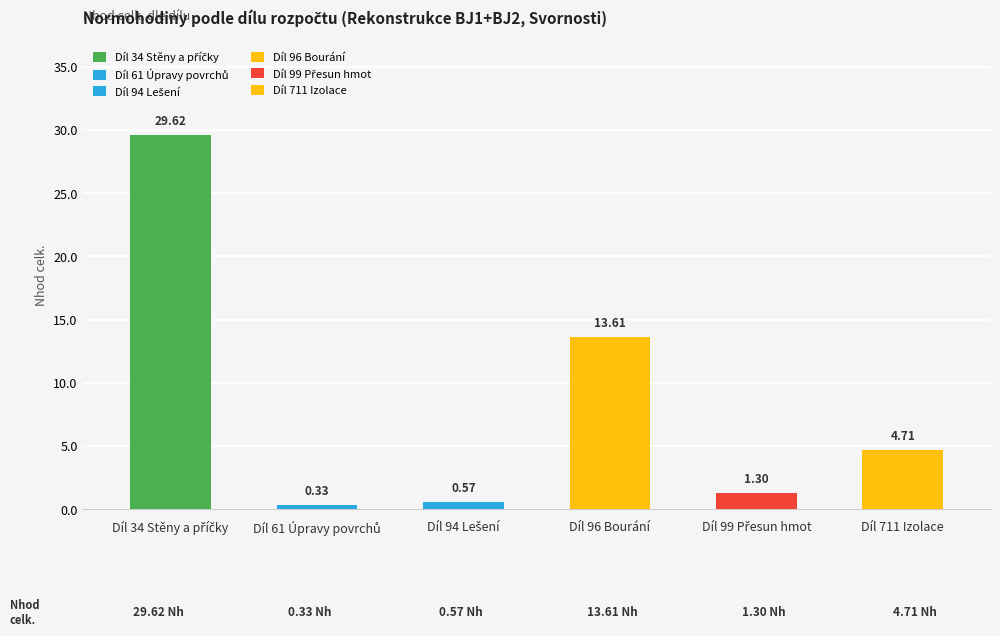

What is the value of the 3rd bar from the left?

0.6